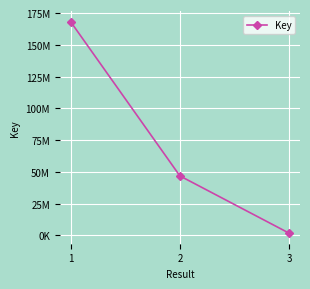

Reading left to right, what are all the values shown in this chart?

1=168082233	2=46787130	3=1728430